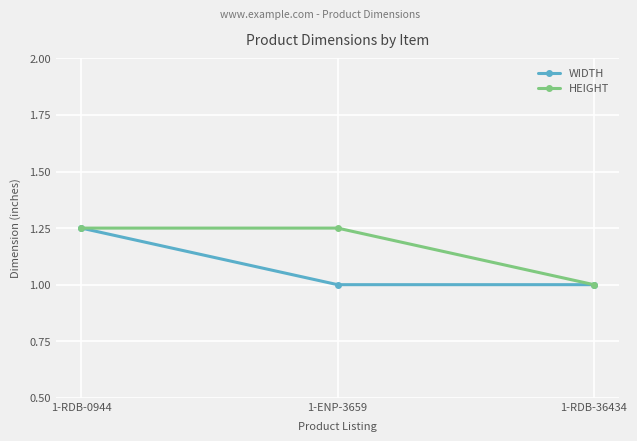

What are all the series names shown in the legend?

WIDTH, HEIGHT